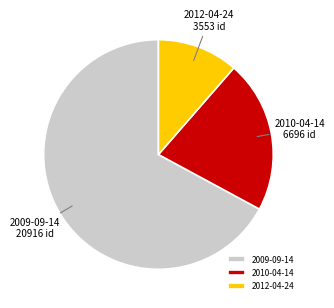

Does any single category account for the majority?

Yes